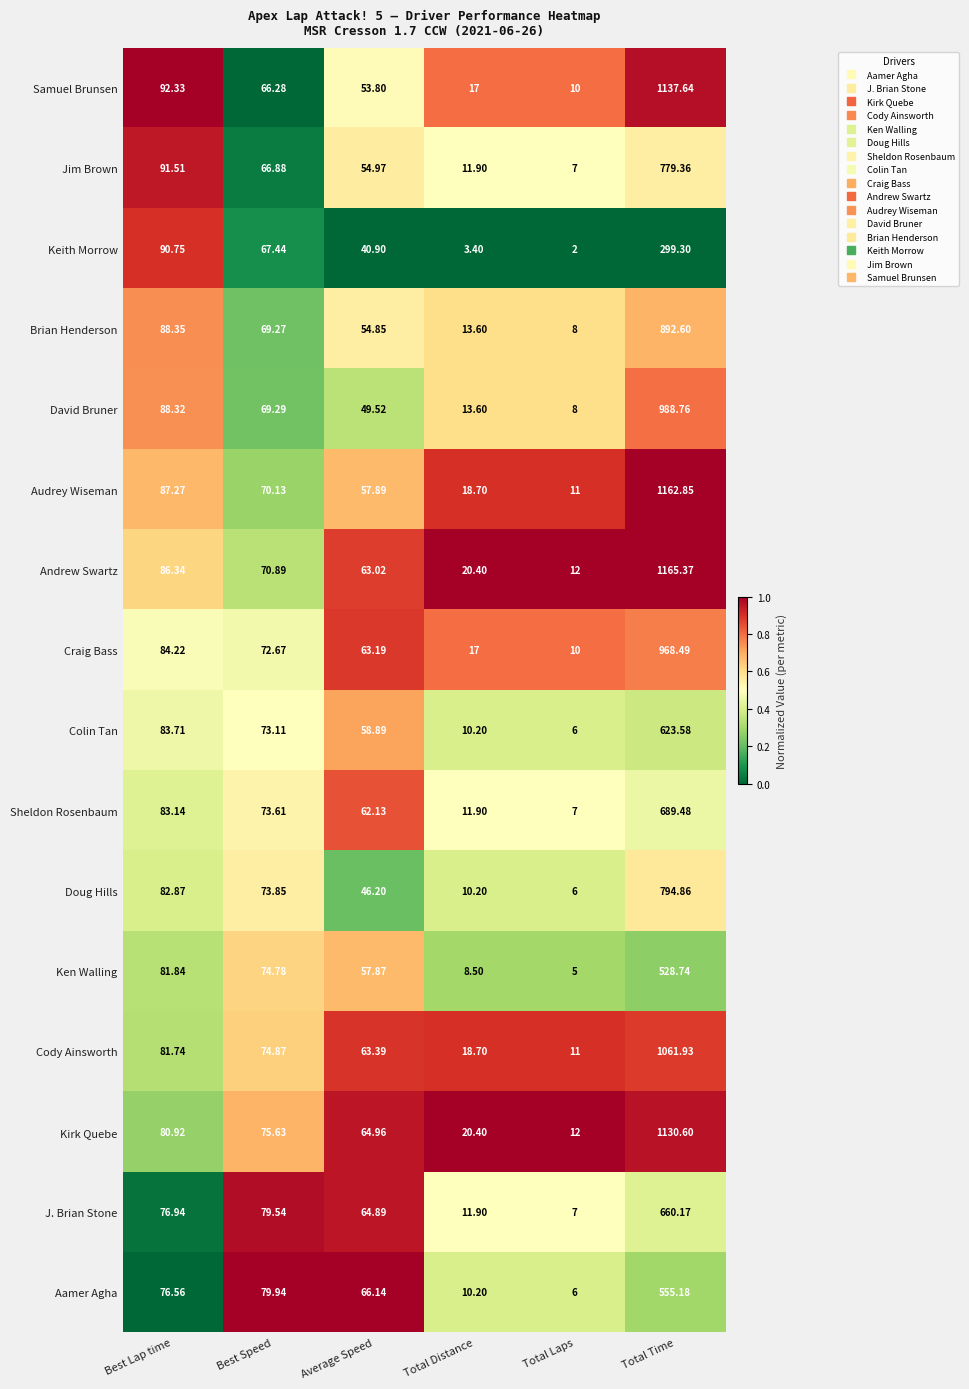

Which series has the largest total across all categories?

Andrew Swartz